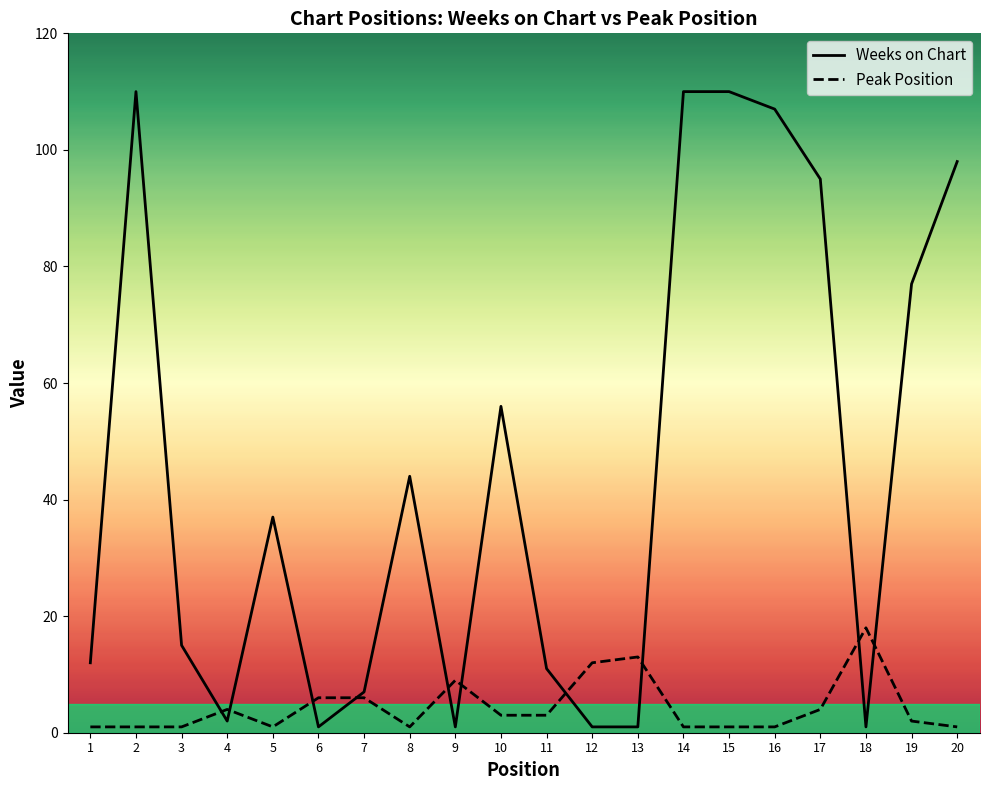

What value does the Weeks on Chart series have at 20, to the nearest 50?

100